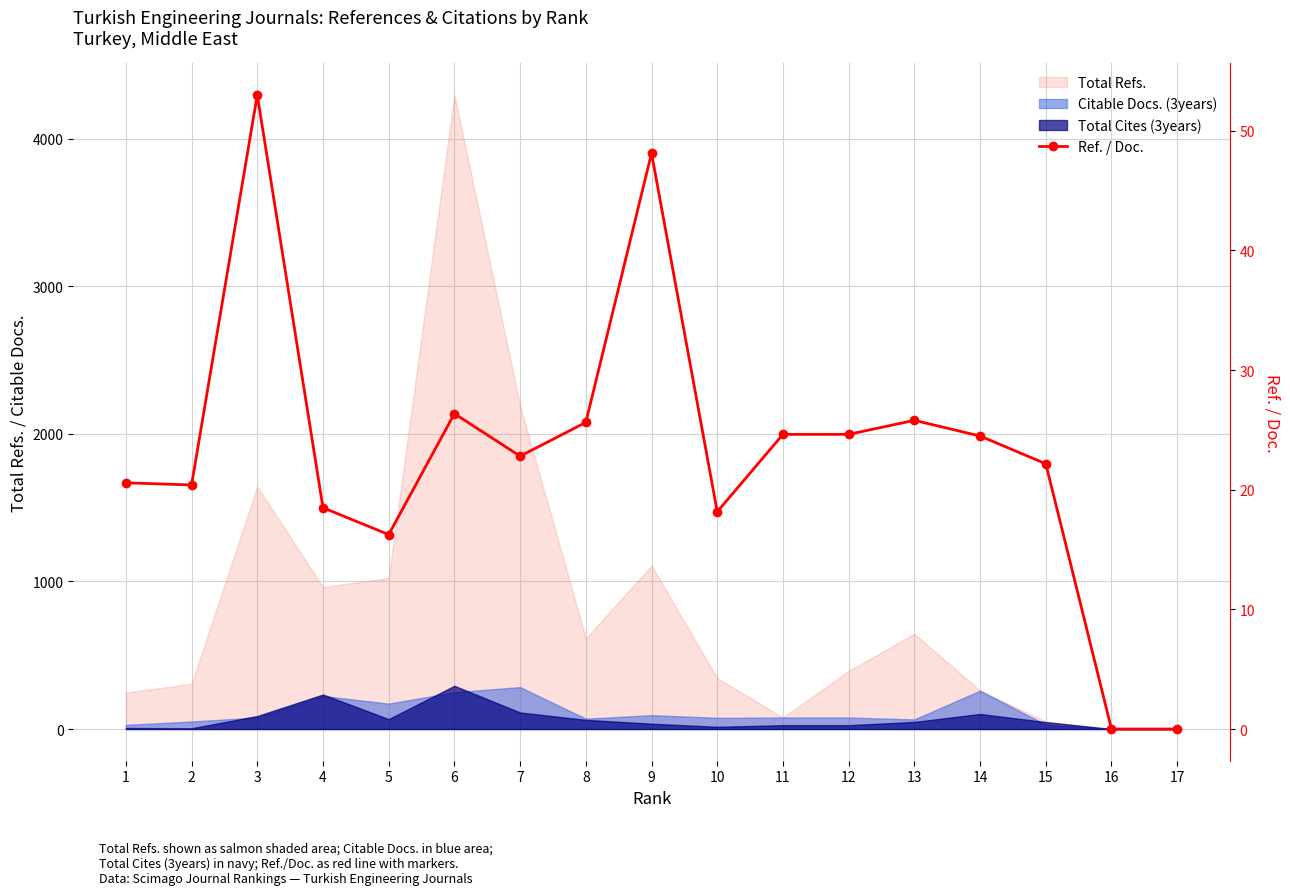

What is the value of the 15th point from the left?

22.2